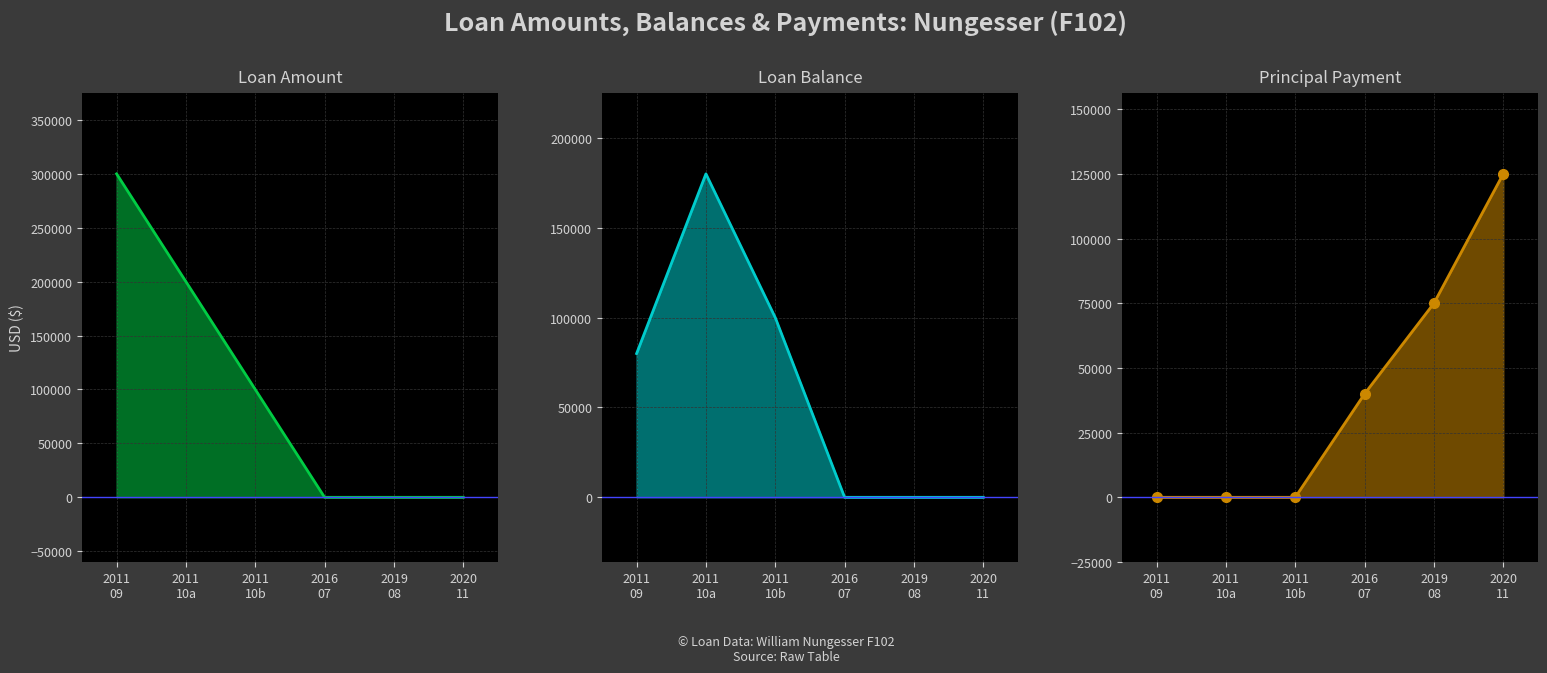

What is the difference between the maximum and minimum values in the Principal Payment series?

125000